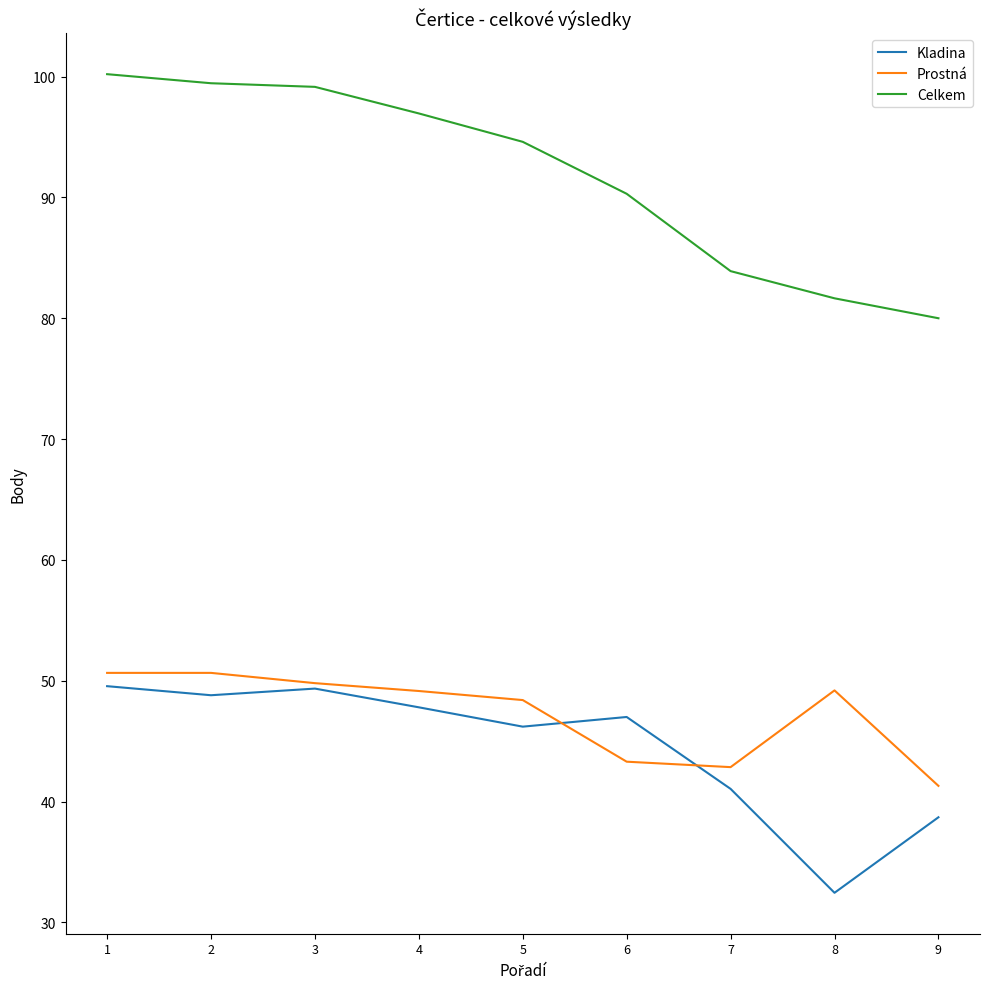

The value of Kladina at 4 is 78.1. True or false?

False